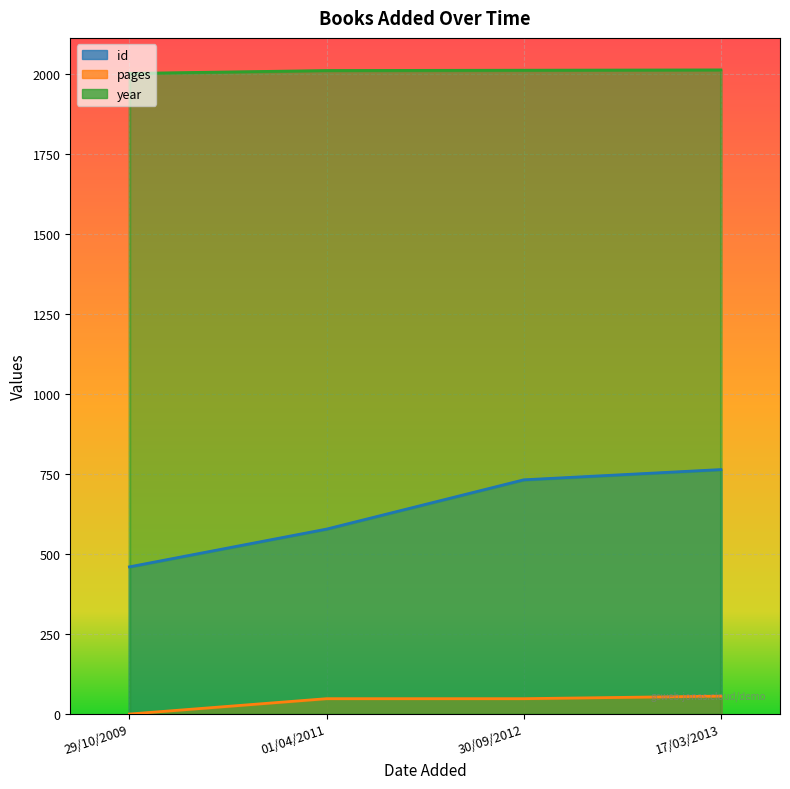

How many data points in id are above 732?

1